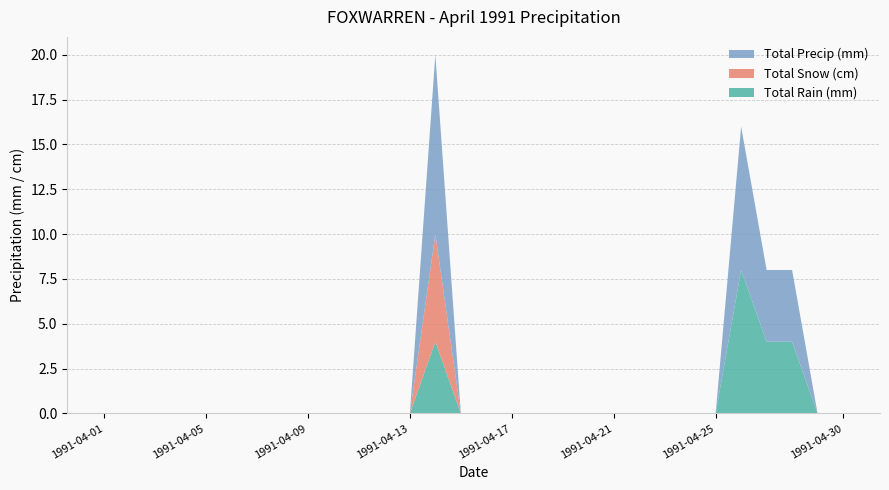

Reading left to right, extract all data points from this chart.

Total Rain (mm): 1991-04-01=0	1991-04-02=0	1991-04-03=0	1991-04-04=0	1991-04-05=0	1991-04-06=0	1991-04-07=0	1991-04-08=0	1991-04-09=0	1991-04-10=0	1991-04-11=0	1991-04-12=0	1991-04-13=0	1991-04-14=4	1991-04-15=0	1991-04-16=0	1991-04-17=0	1991-04-18=0	1991-04-19=0	1991-04-20=0	1991-04-21=0	1991-04-22=0	1991-04-23=0	1991-04-24=0	1991-04-25=0	1991-04-26=8	1991-04-27=4	1991-04-28=4	1991-04-29=0	1991-04-30=0
Total Snow (cm): 1991-04-01=0	1991-04-02=0	1991-04-03=0	1991-04-04=0	1991-04-05=0	1991-04-06=0	1991-04-07=0	1991-04-08=0	1991-04-09=0	1991-04-10=0	1991-04-11=0	1991-04-12=0	1991-04-13=0	1991-04-14=6	1991-04-15=0	1991-04-16=0	1991-04-17=0	1991-04-18=0	1991-04-19=0	1991-04-20=0	1991-04-21=0	1991-04-22=0	1991-04-23=0	1991-04-24=0	1991-04-25=0	1991-04-26=0	1991-04-27=0	1991-04-28=0	1991-04-29=0	1991-04-30=0
Total Precip (mm): 1991-04-01=0	1991-04-02=0	1991-04-03=0	1991-04-04=0	1991-04-05=0	1991-04-06=0	1991-04-07=0	1991-04-08=0	1991-04-09=0	1991-04-10=0	1991-04-11=0	1991-04-12=0	1991-04-13=0	1991-04-14=10	1991-04-15=0	1991-04-16=0	1991-04-17=0	1991-04-18=0	1991-04-19=0	1991-04-20=0	1991-04-21=0	1991-04-22=0	1991-04-23=0	1991-04-24=0	1991-04-25=0	1991-04-26=8	1991-04-27=4	1991-04-28=4	1991-04-29=0	1991-04-30=0